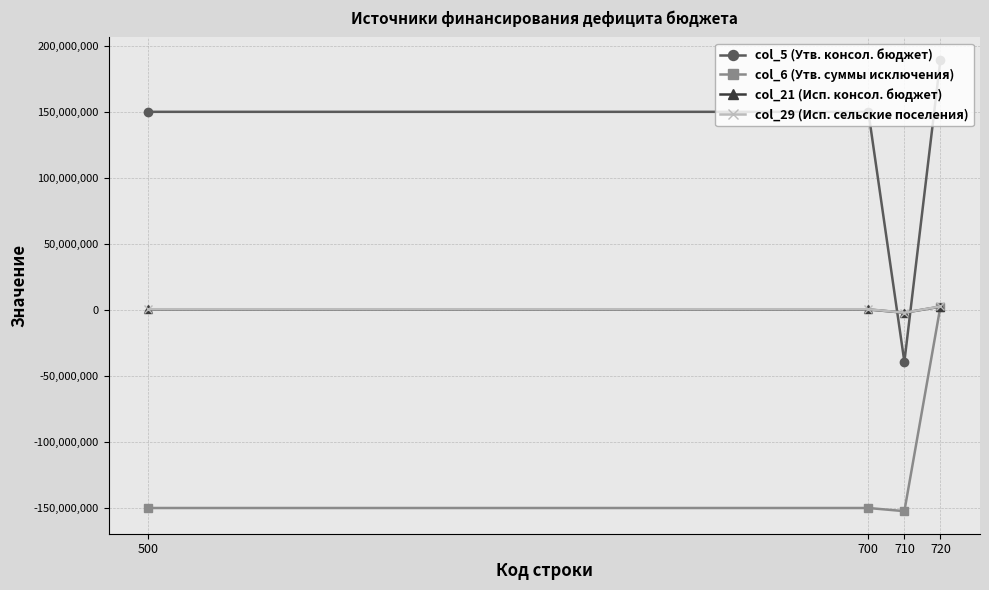

What is the approximate value of col_5 (Утв. консол. бюджет) at 720?

189483900.0